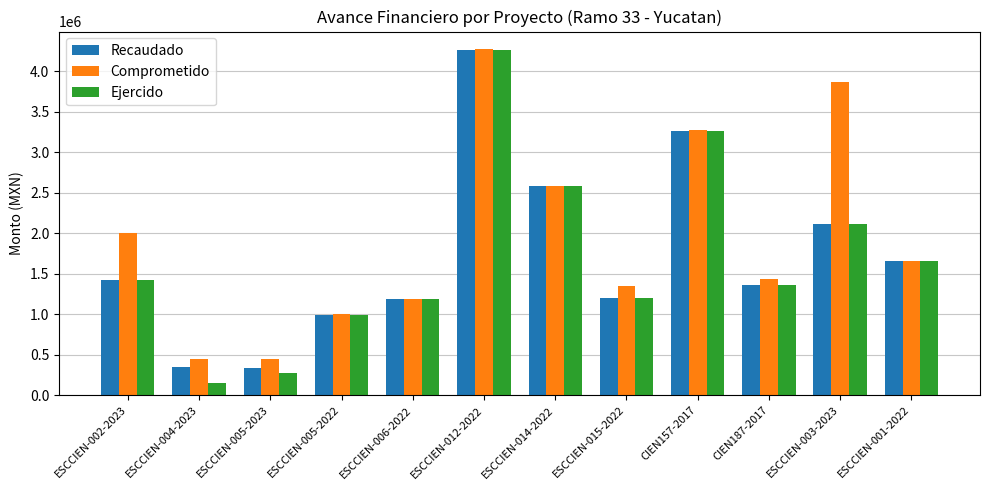

Which series has the widest spread of values?

Ejercido